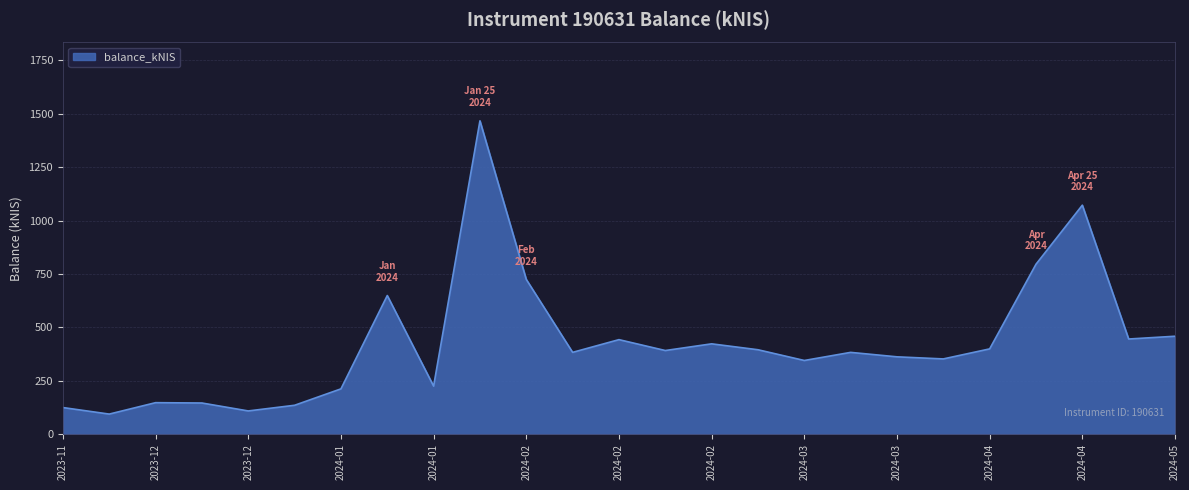

What is the maximum value shown in the chart?

1466.7